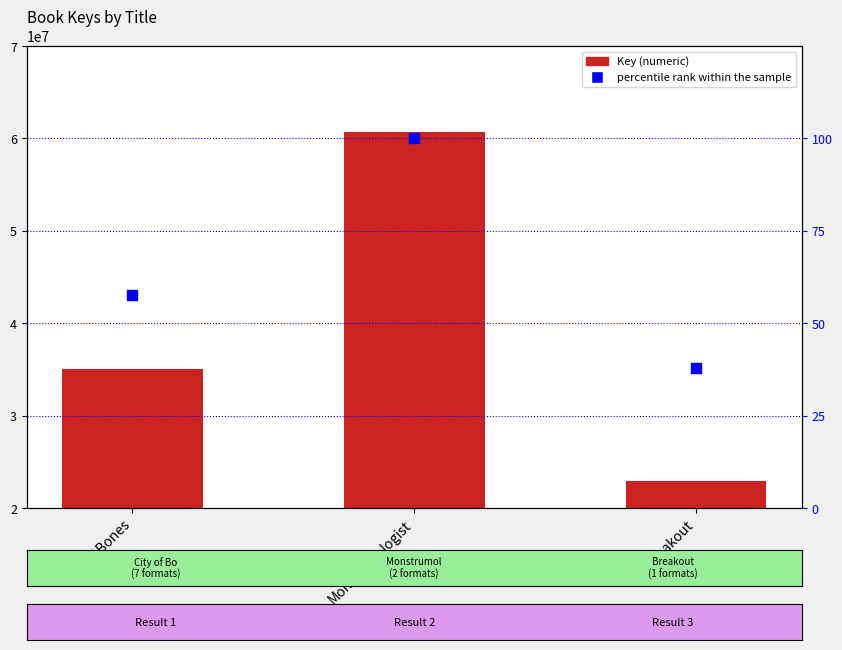

Which series reaches the maximum Y coordinate?

Key